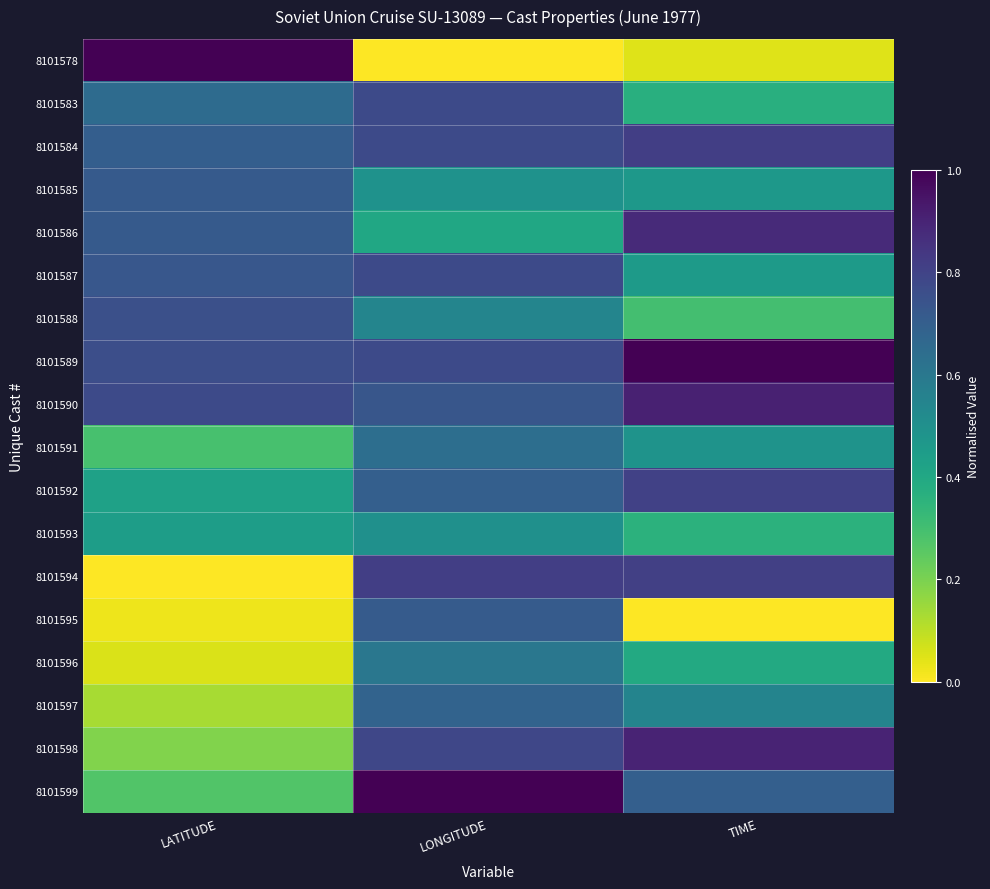

What is the greatest value displayed?

1.0